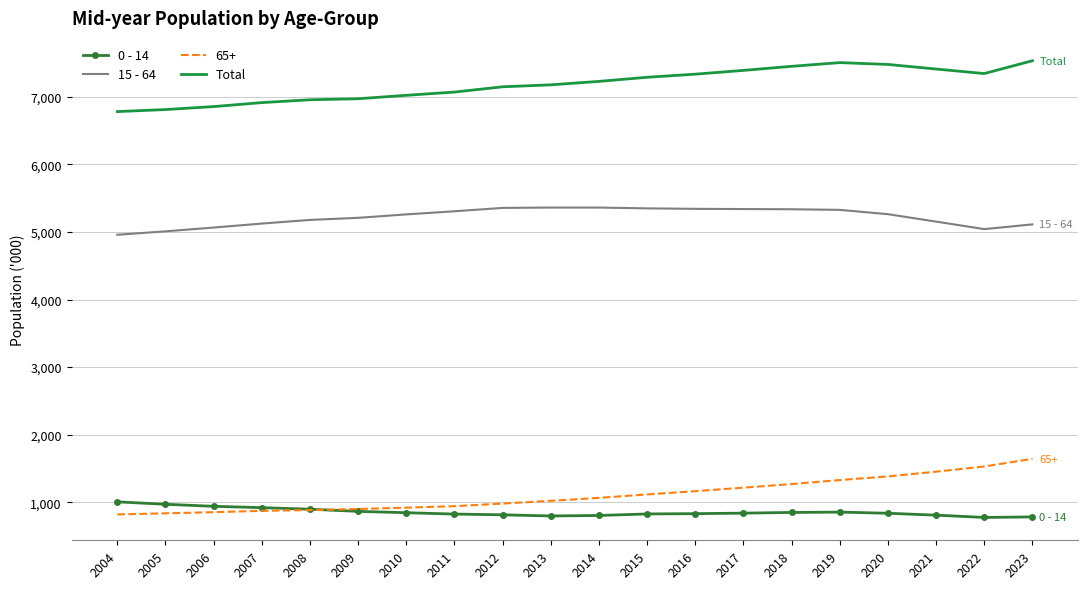

What is the spread (max minus min) of values at 2019?

6655